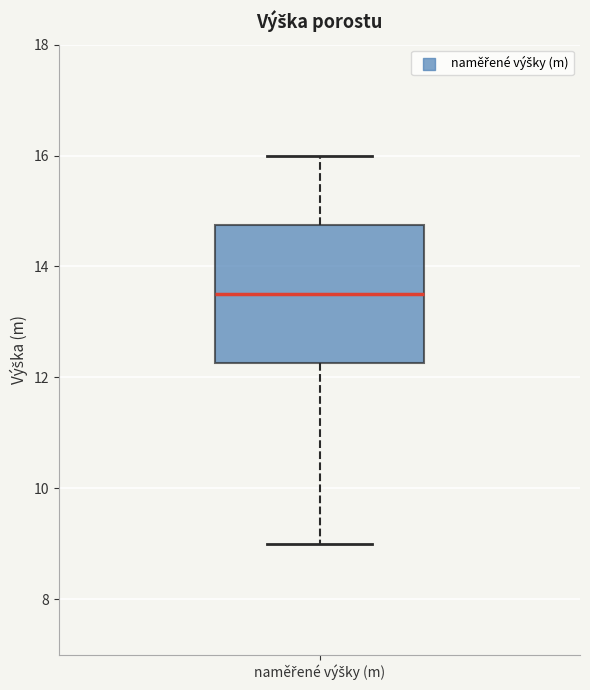

Where does the upper whisker of the box for naměřené výšky (m) end on the y-axis? The values are not printed on the chart, so give them approximately, as read against the axis.

16.0